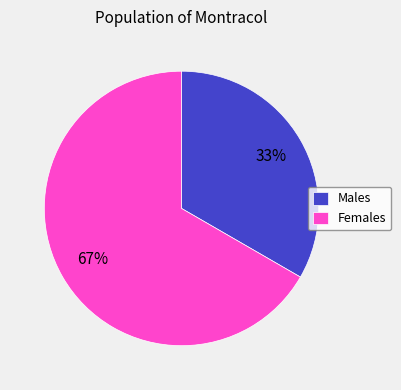

What is the smallest slice in the pie chart?

Males